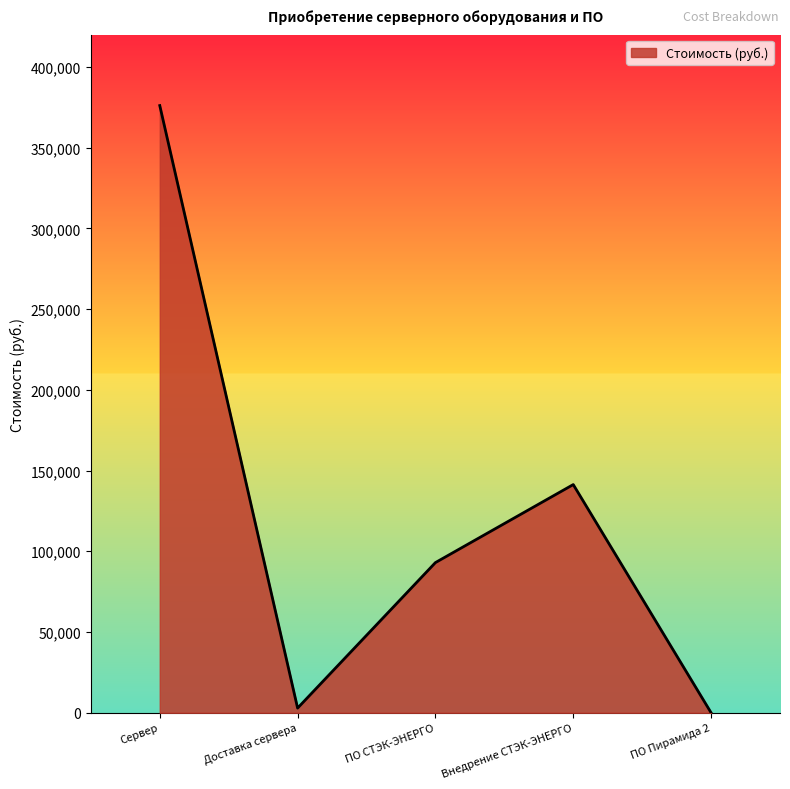

Does the chart display data point markers on the line(s)?

No